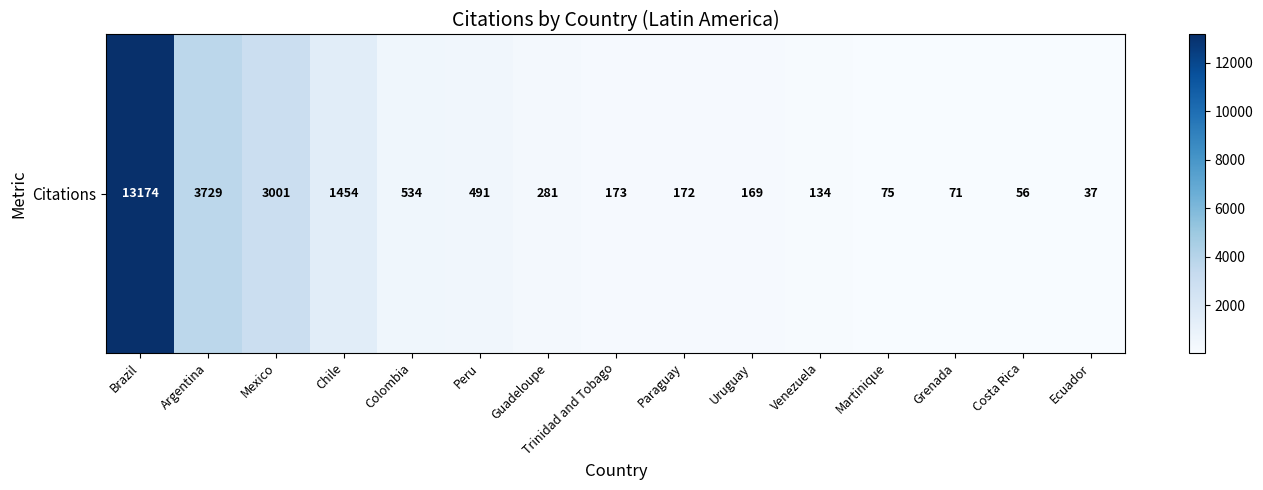

Reading right to left, list all the values displayed in this chart.

37	56	71	75	134	169	172	173	281	491	534	1454	3001	3729	13174